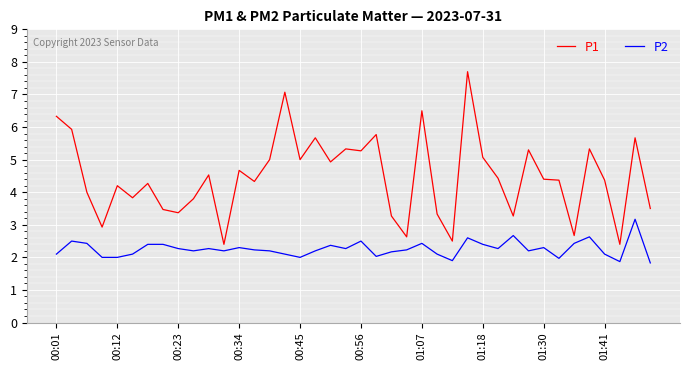

Which series has the widest spread of values?

P1